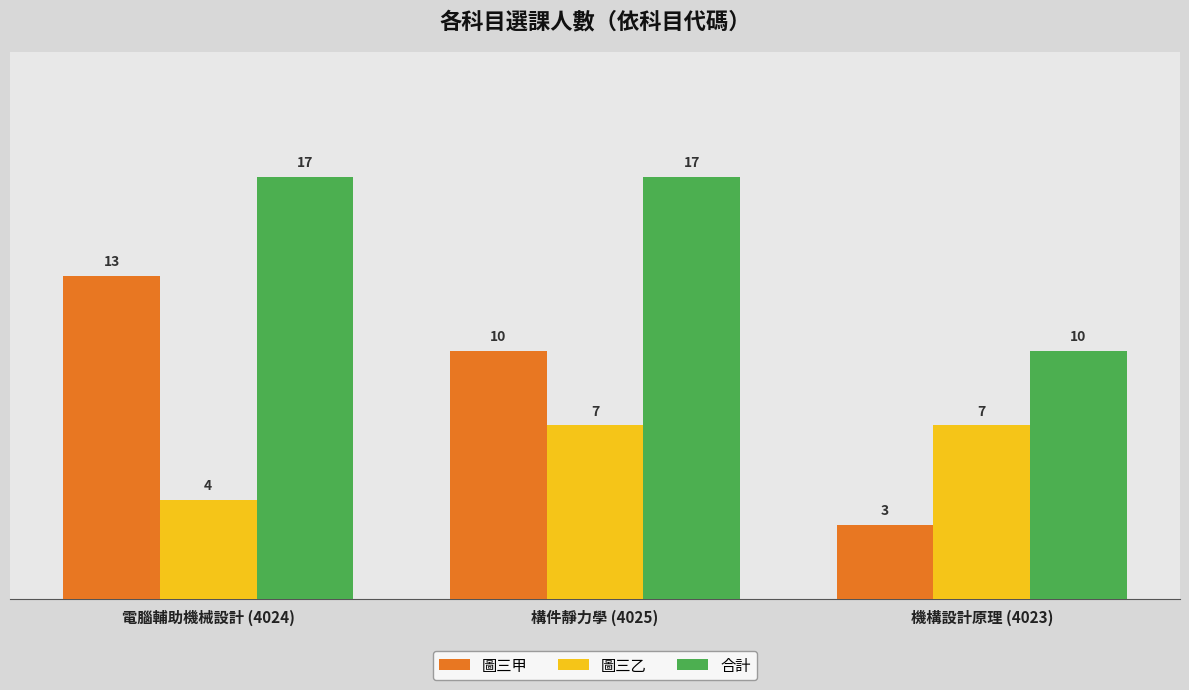

What is the spread (max minus min) of values at 機構設計原理 (4023)?

7